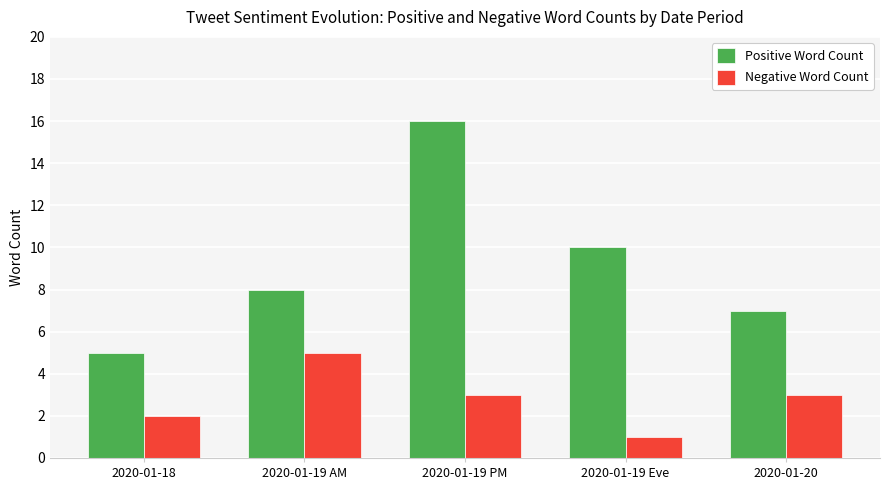

Where does the Negative Word Count series first go above 3?

2020-01-19 AM